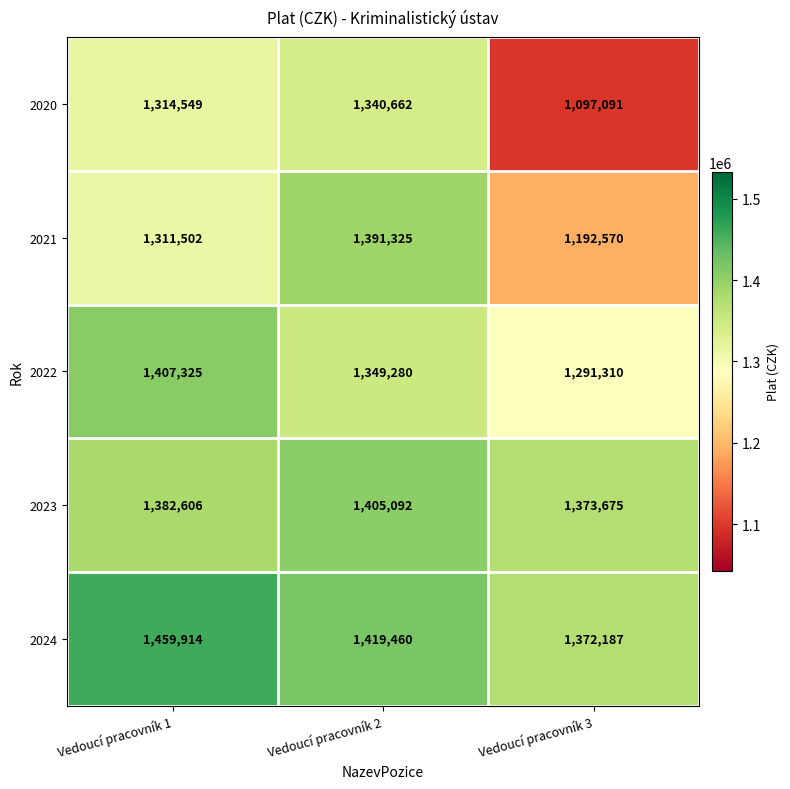

At which category is the sum across all series the highest?

Vedoucí pracovník 2